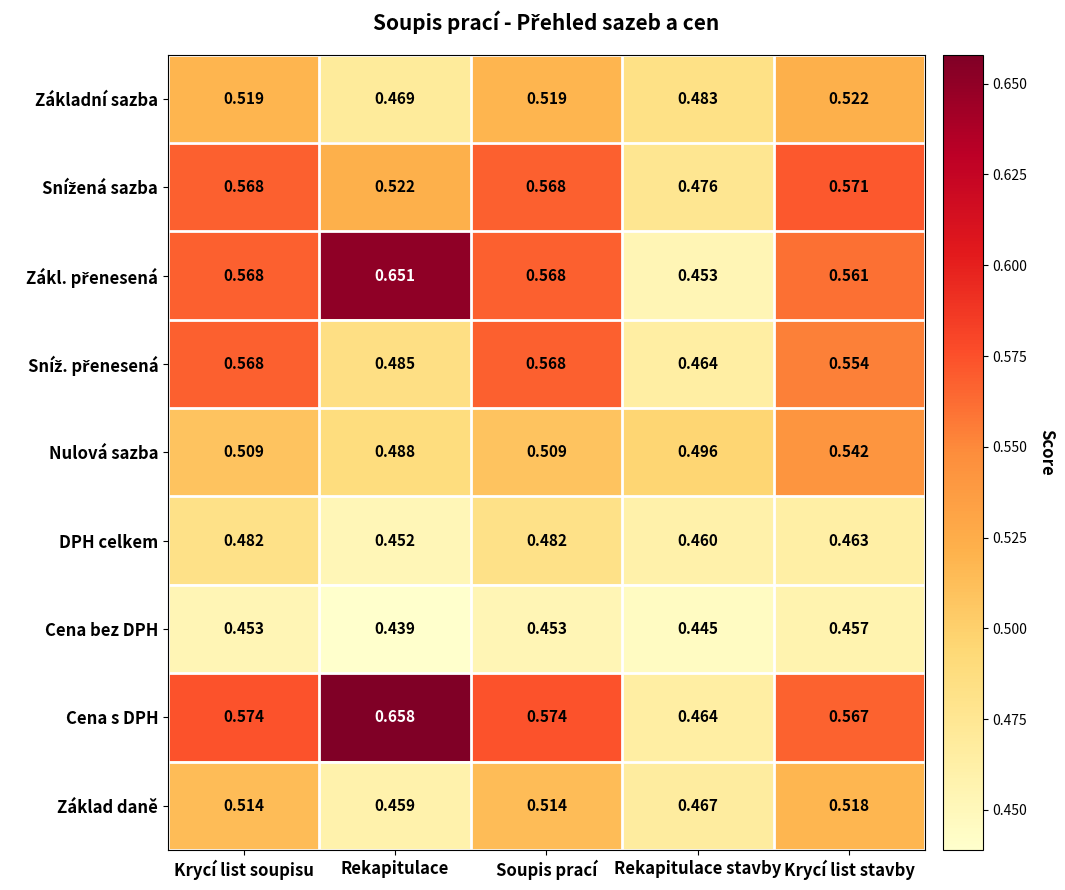

At which label is Cena s DPH closest to 0?

Rekapitulace stavby